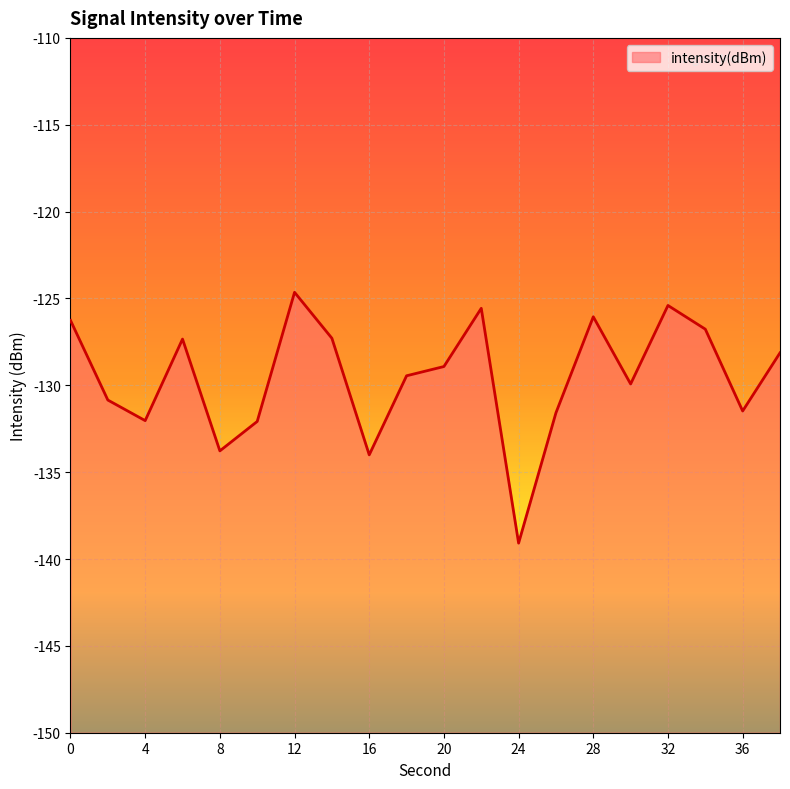

Reading left to right, list all the values displayed in this chart.

0=-126.3	2=-130.8	4=-132.0	6=-127.3	8=-133.8	10=-132.1	12=-124.6	14=-127.3	16=-134.0	18=-129.5	20=-128.9	22=-125.6	24=-139.1	26=-131.6	28=-126.1	30=-129.9	32=-125.4	34=-126.8	36=-131.5	38=-128.1